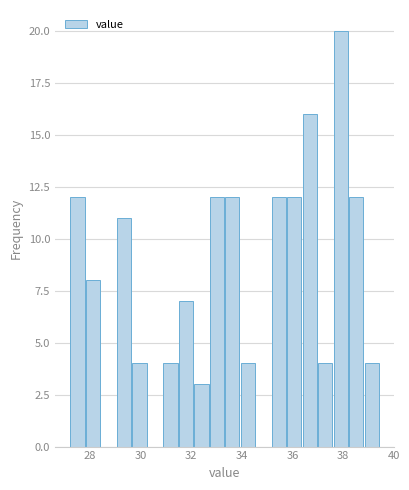

Read against the x-axis, roughly where is the centre of the tallest bar?

38.0